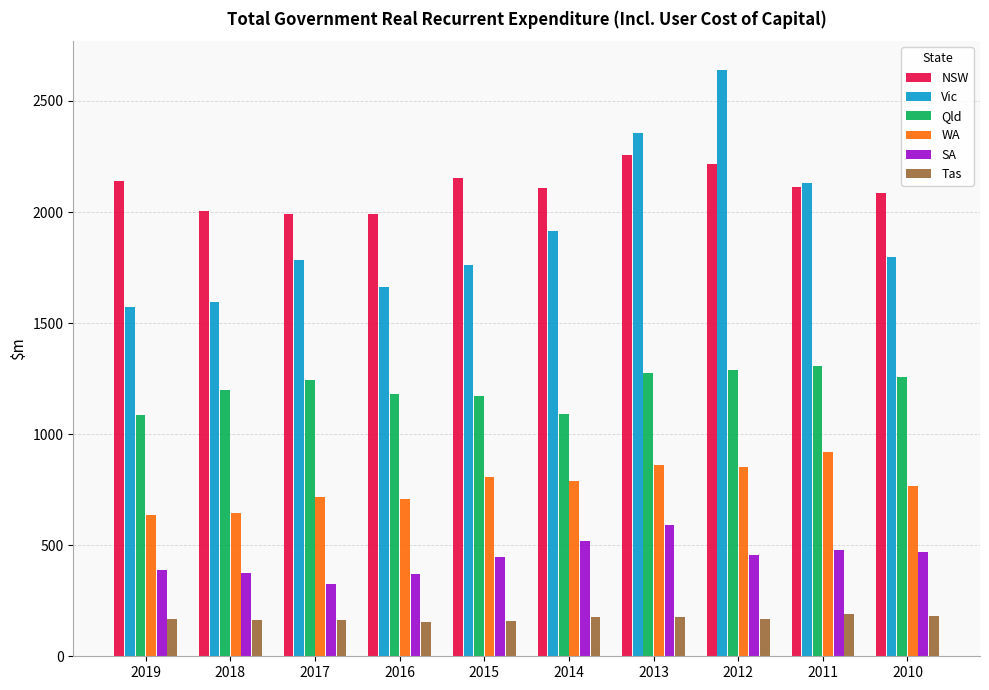

At which category does the chart reach its peak across all series?

2012